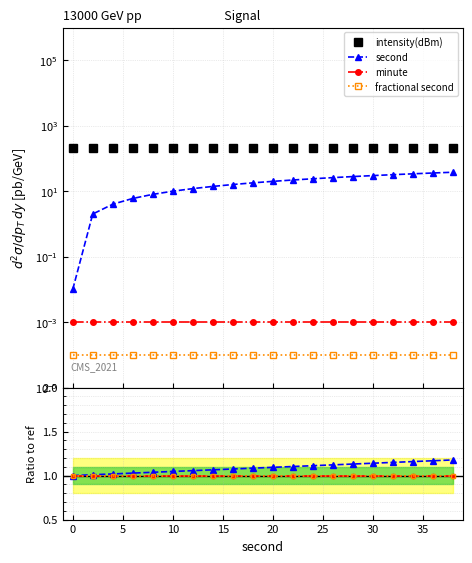

What value does the second series have at 30?

1.1